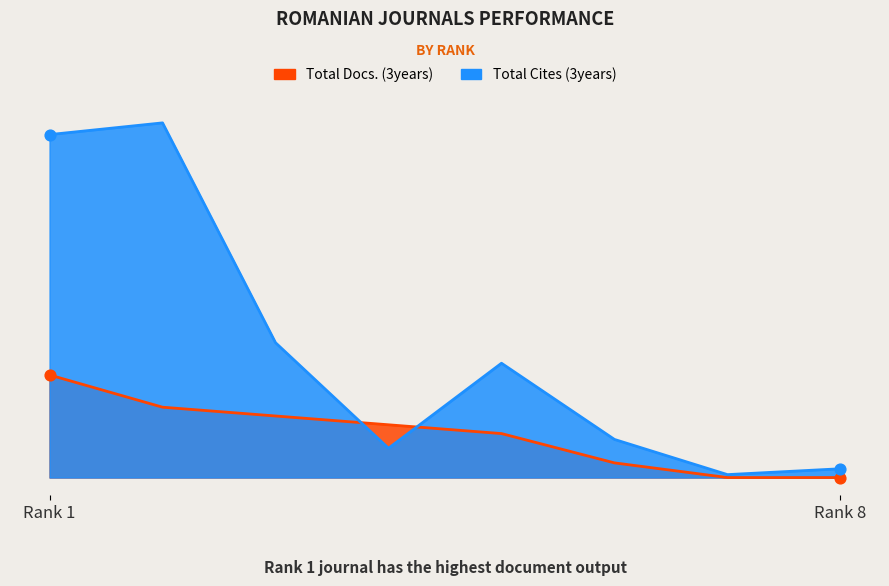

Is the value of Total Docs. (3years) at Rank 2 greater than the value of Total Cites (3years) at Rank 4?

Yes